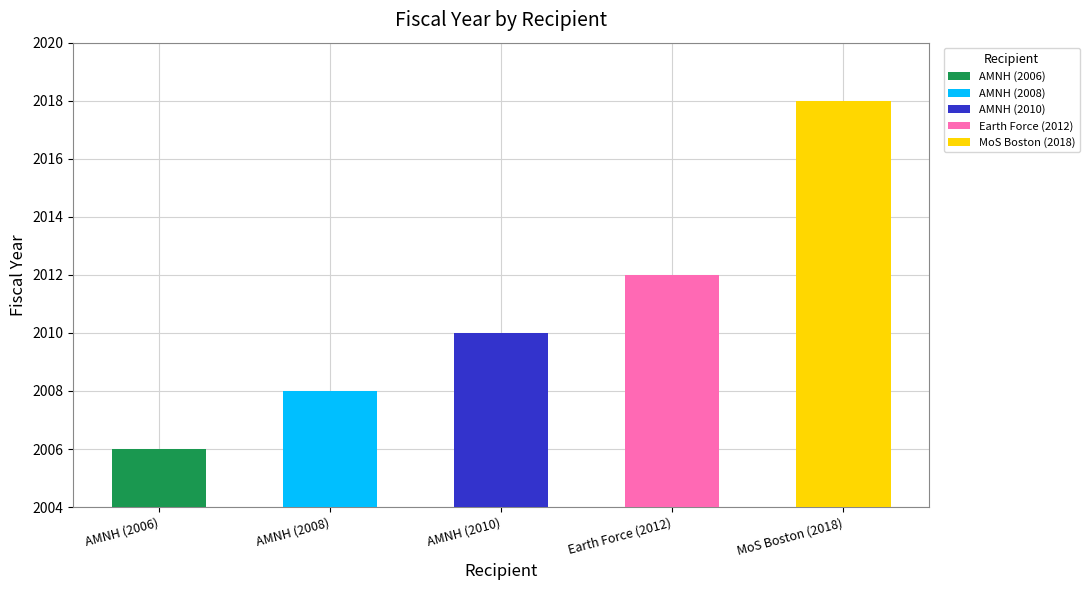

What is the change in value from AMNH (2006) to AMNH (2010)?

+4